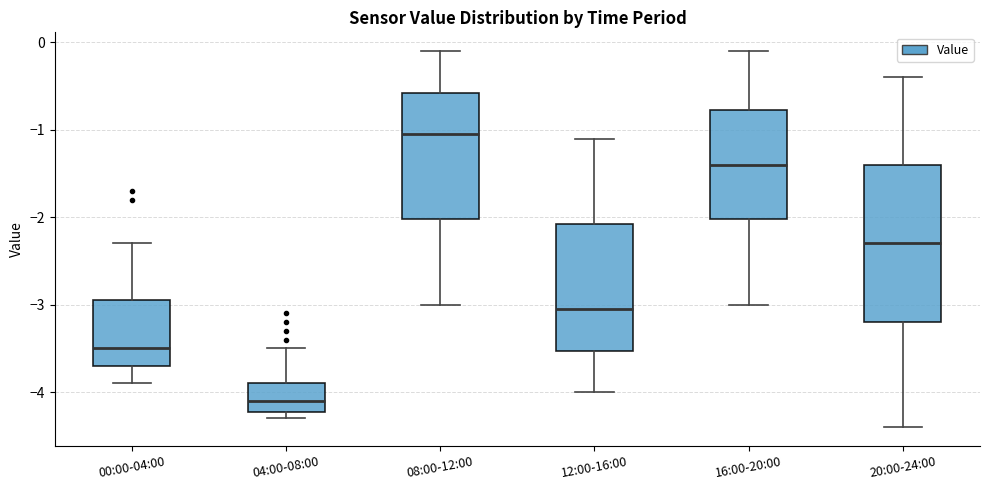

Reading left to right, transcribe this box plot: for each box, give where its median line is, the range the box spans, and where its two whiskers end, as read against the y-axis. The values are not printed on the chart, so give them approximately, as read against the axis.

00:00-04:00: median -3.5, box -3.7 to -2.9, whiskers -3.9 to -2.3
04:00-08:00: median -4.1, box -4.2 to -3.9, whiskers -4.3 to -3.5
08:00-12:00: median -1.0, box -2.0 to -0.6, whiskers -3.0 to -0.1
12:00-16:00: median -3.0, box -3.5 to -2.1, whiskers -4.0 to -1.1
16:00-20:00: median -1.4, box -2.0 to -0.8, whiskers -3.0 to -0.1
20:00-24:00: median -2.3, box -3.2 to -1.4, whiskers -4.4 to -0.4